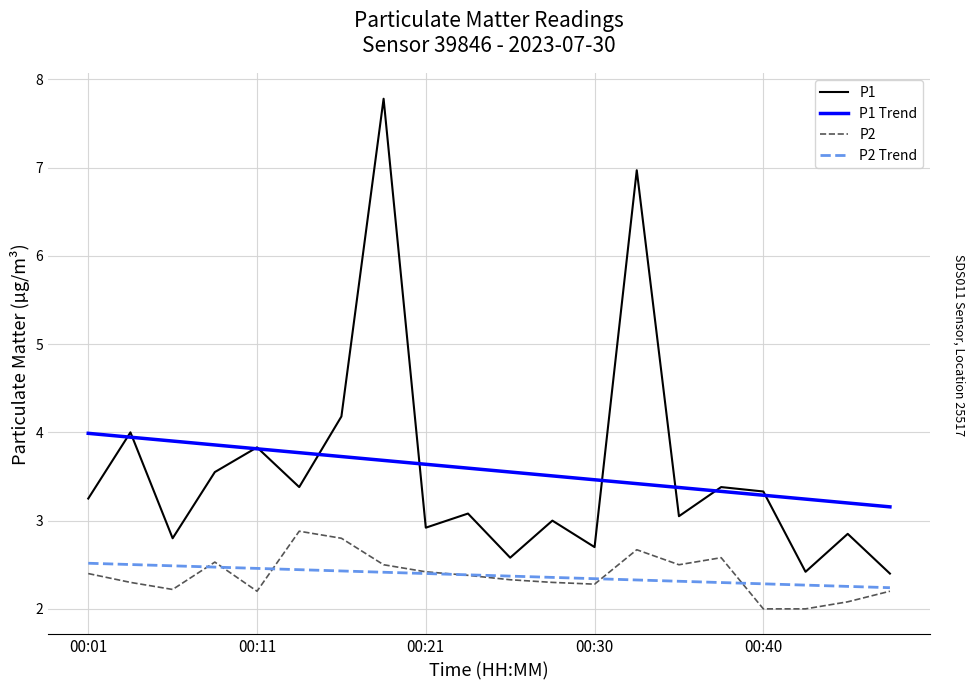

True or false: P1 and P2 Trend cross at least once.

False